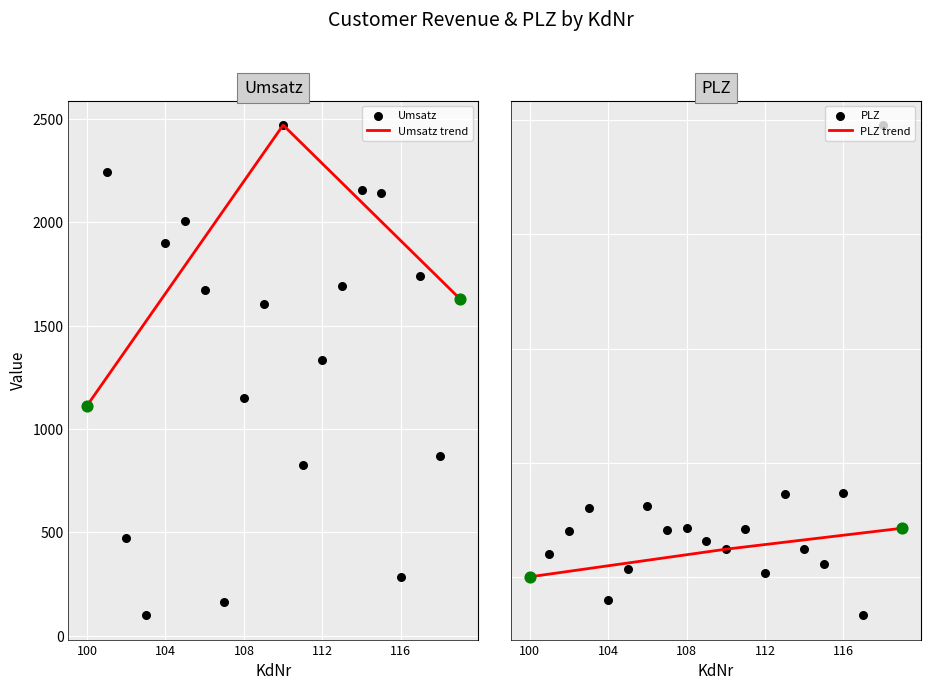

What are all the series names shown in the legend?

Umsatz, PLZ